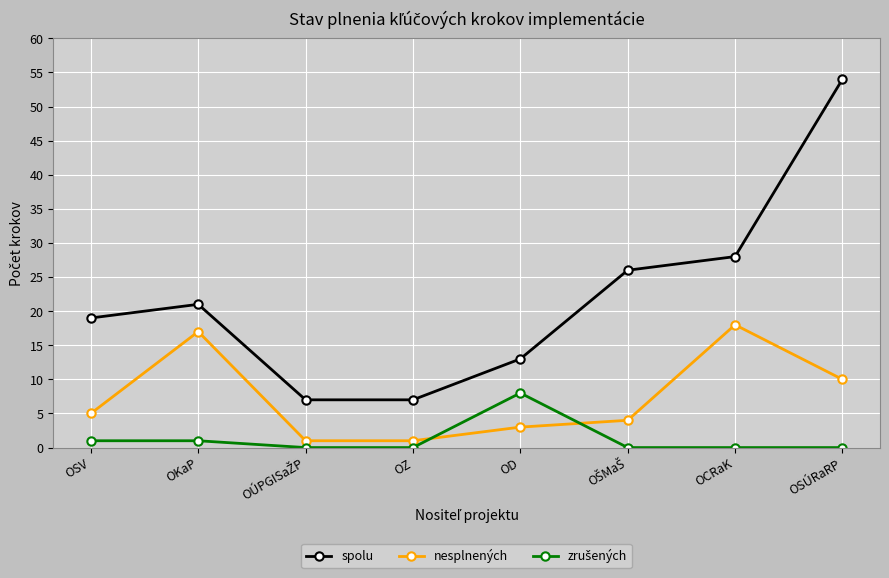

At how many categories does at least one series exceed 27?

2